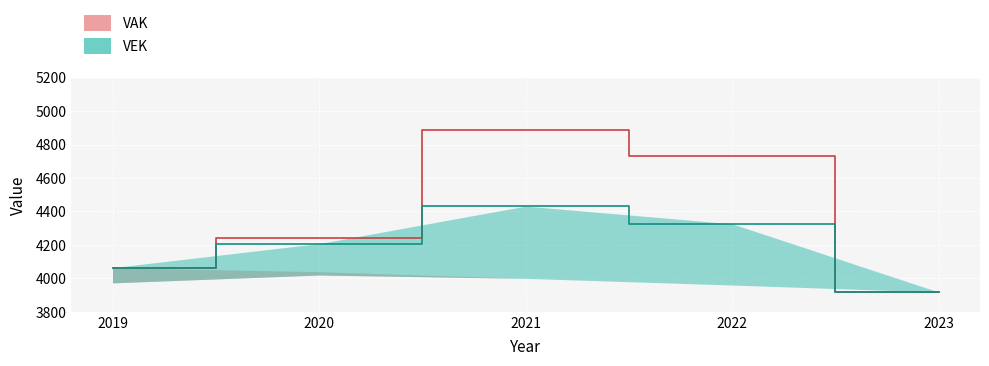

How many categories are shown in the chart?

5